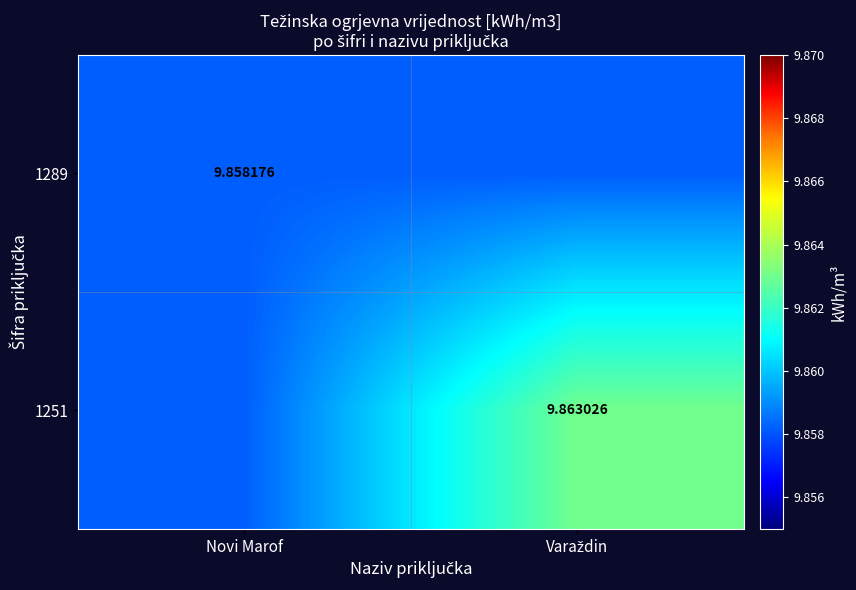

The value of 1251 at Novi Marof is 9.9. True or false?

True